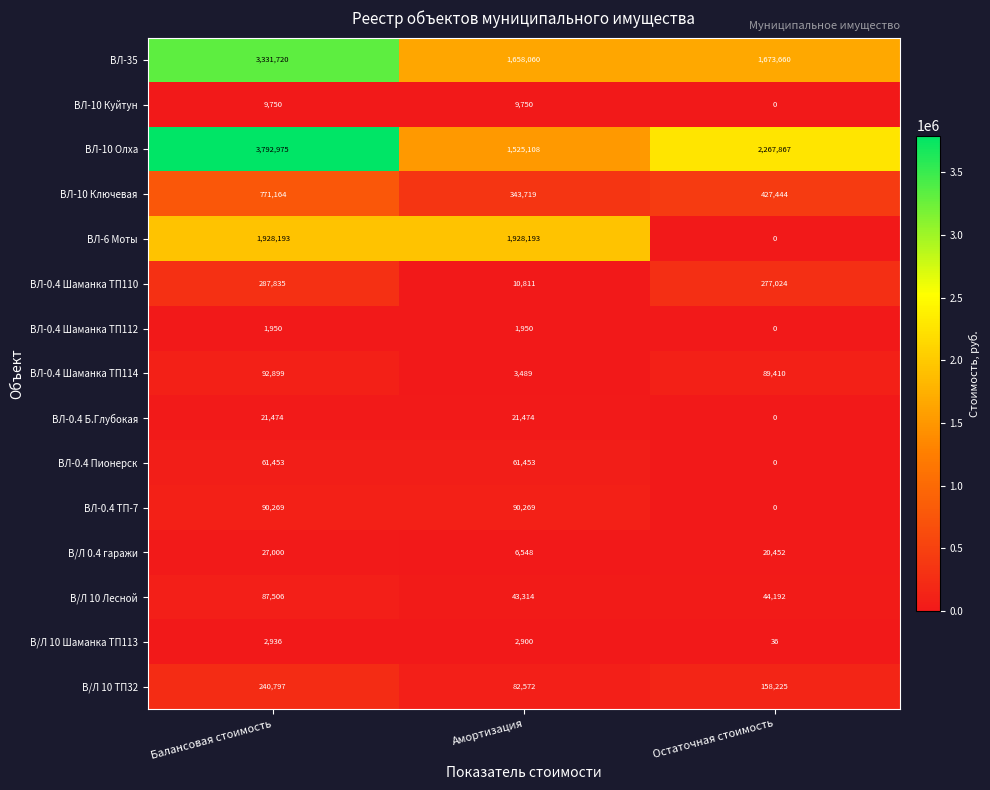

What is the spread (max minus min) of values at Остаточная стоимость?

2267867